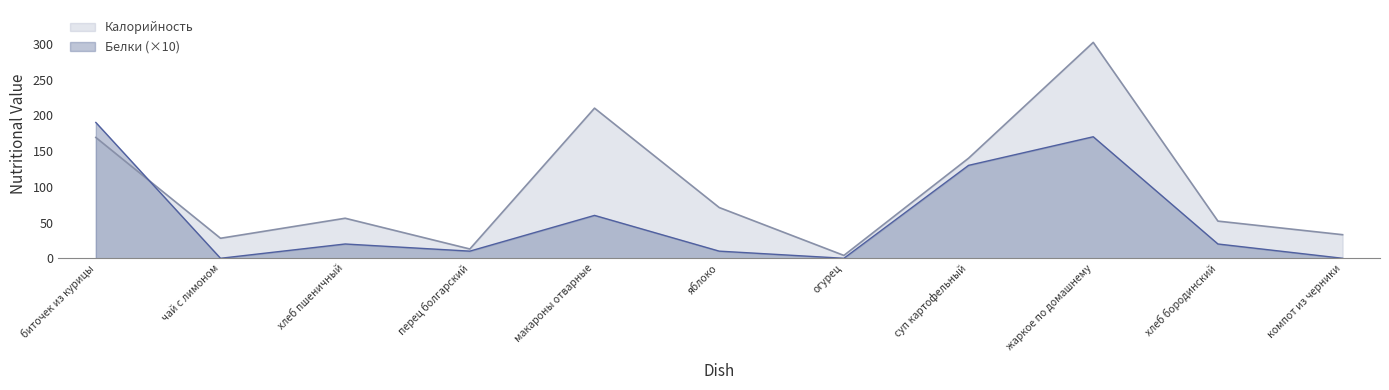

At which category is the sum across all series the highest?

жаркое по домашнему